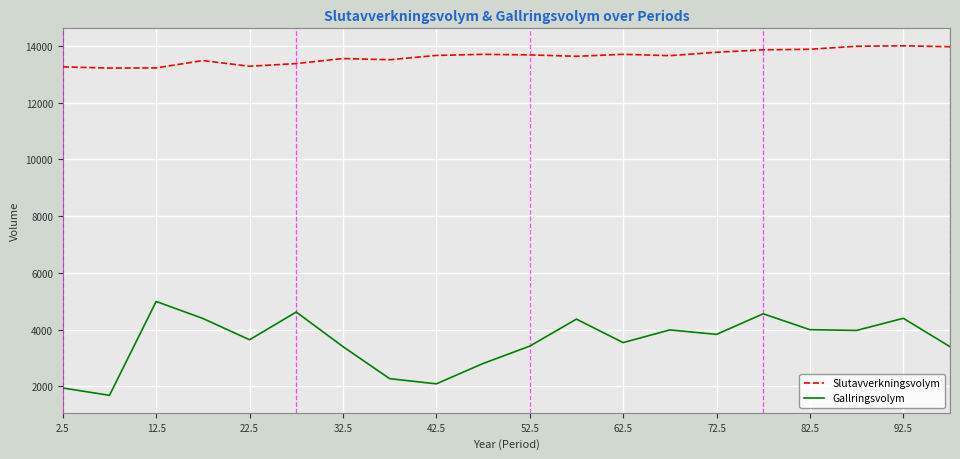

How many distinct data groups are displayed?

2